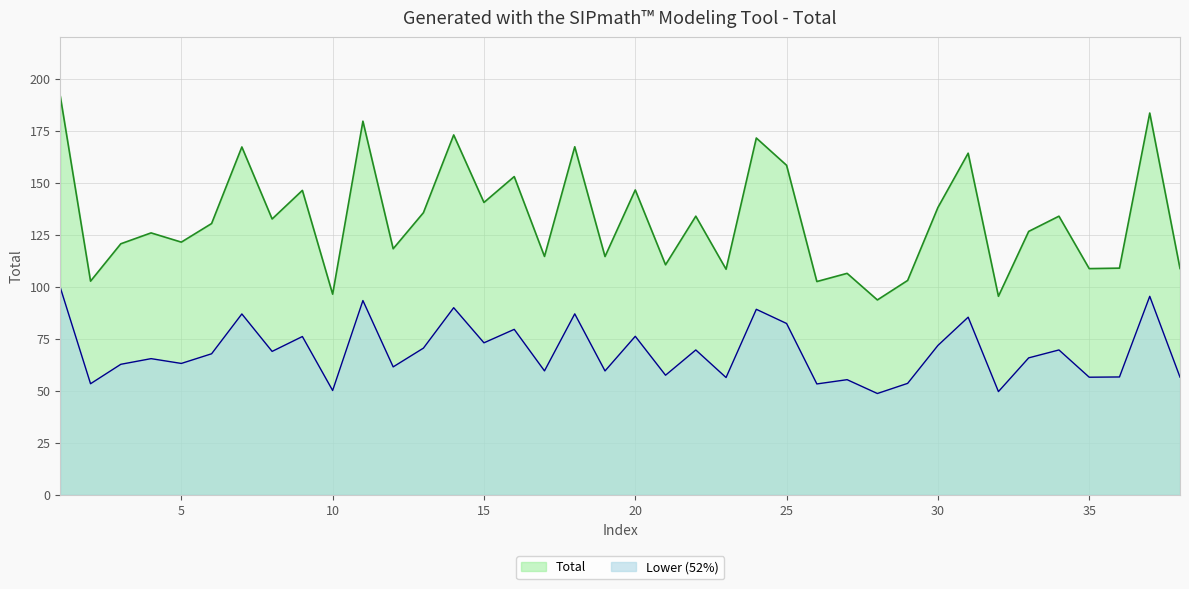

Count the number of categories in the chart.

38